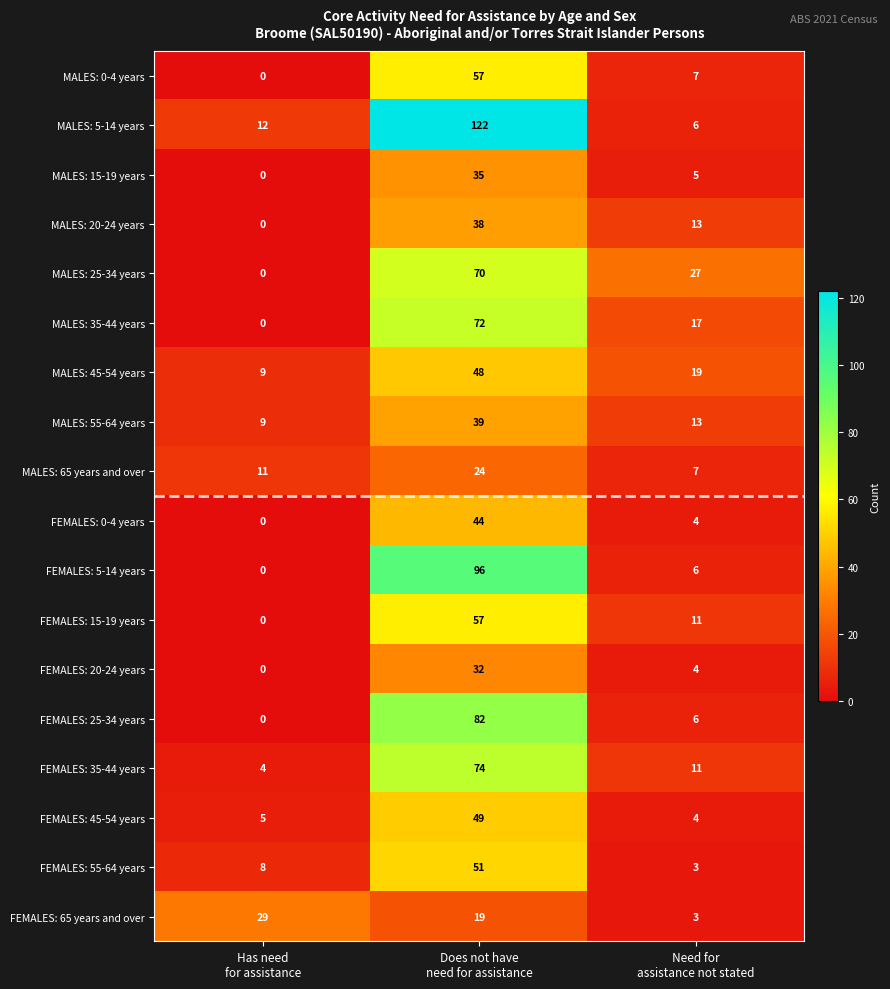

At which category does the chart reach its peak across all series?

Does not have
need for assistance